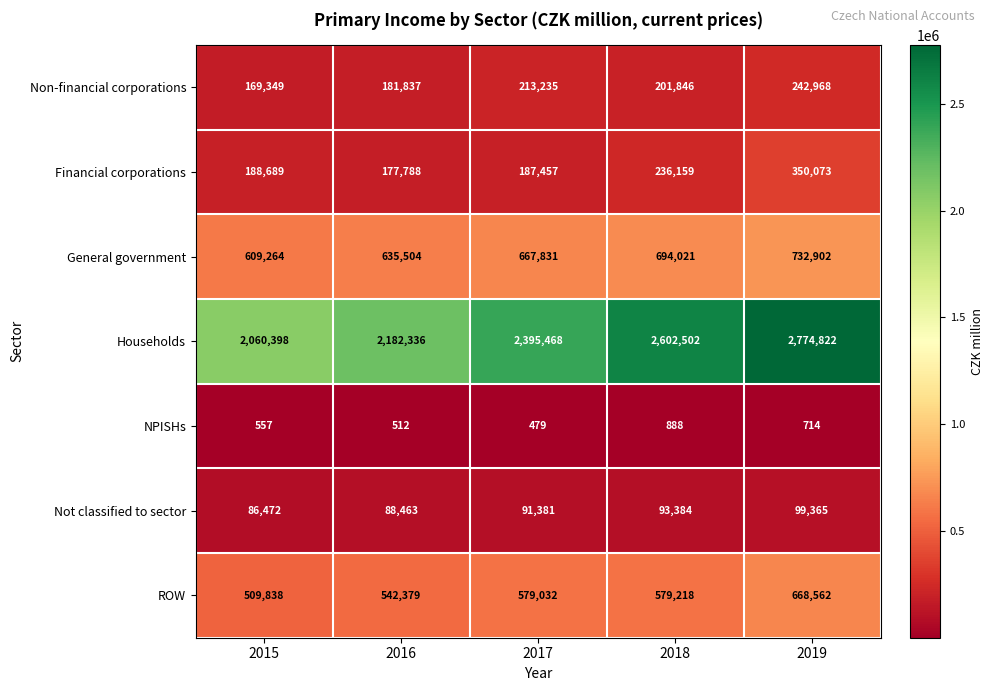

Where is General government nearest to the value 671083?

2017